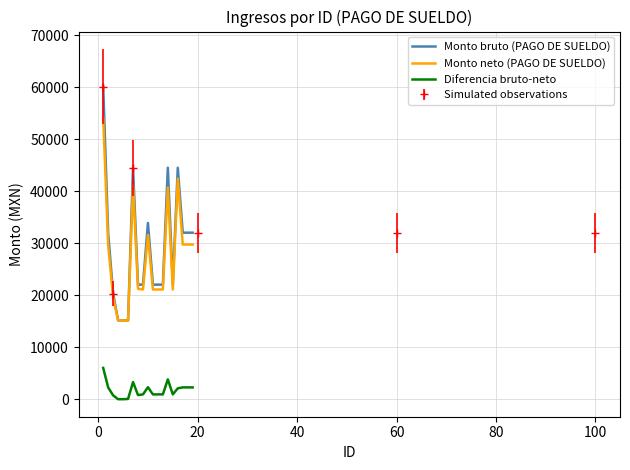

What is the value of the Diferencia bruto-neto point at the 7th from the left?

3307.0